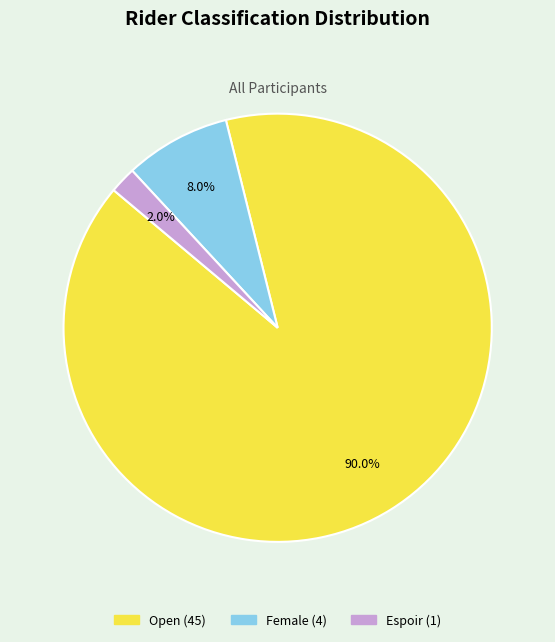

Is there any slice that represents more than half of the pie?

Yes